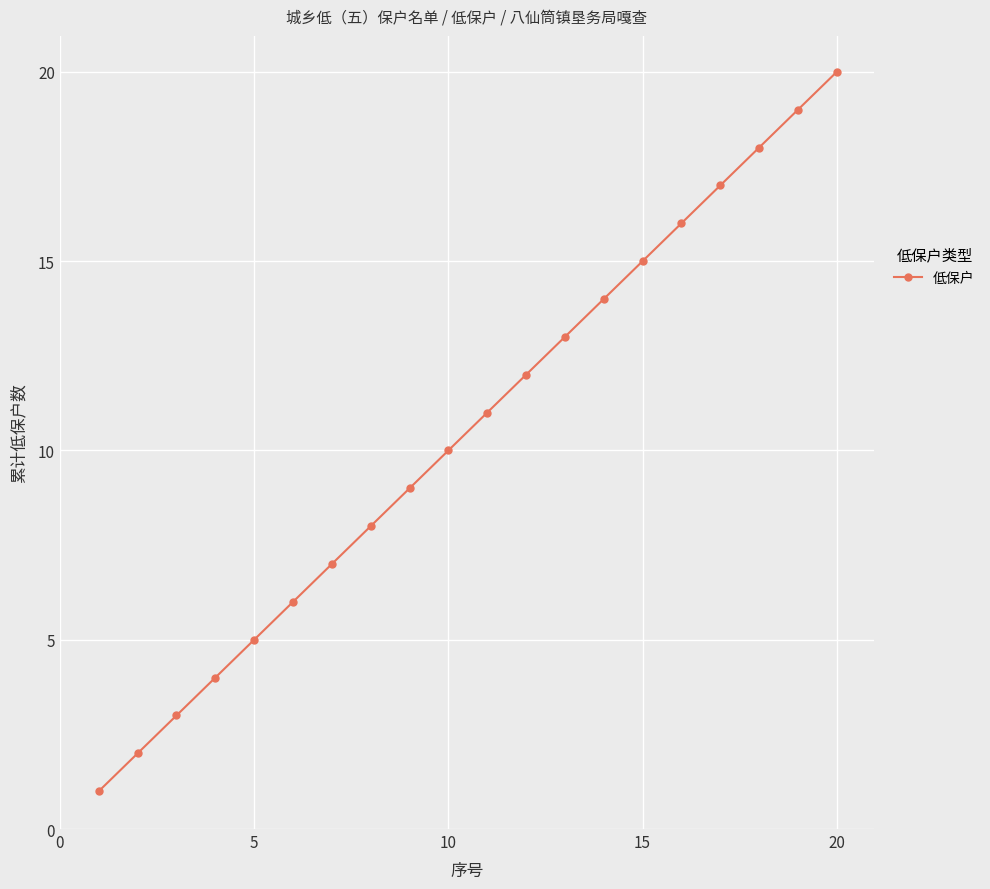

What is the greatest value displayed?

20